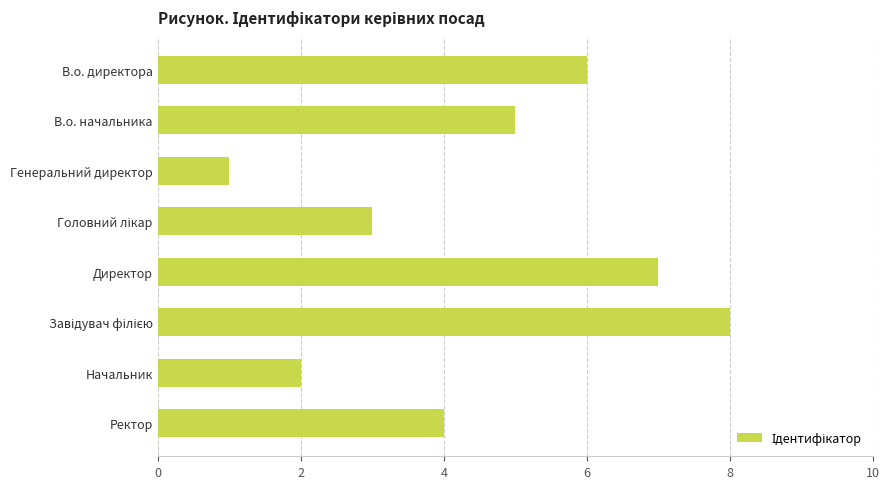

Between Генеральний директор and В.о. начальника, which is larger?

В.о. начальника